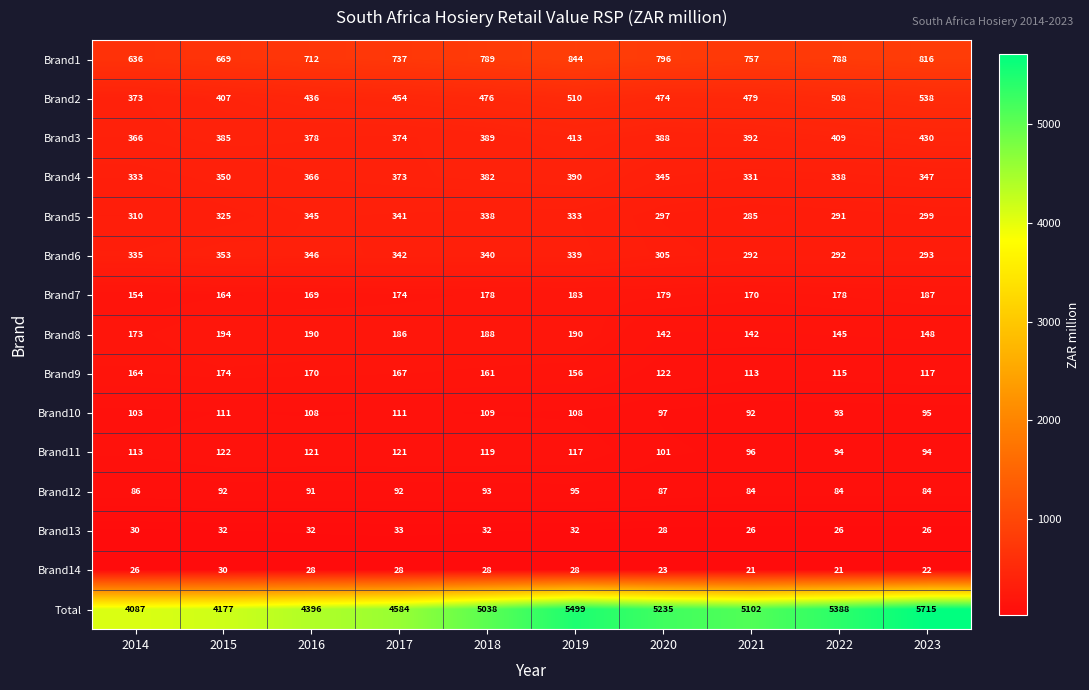

Rank the categories by Total value from lowest to highest.

2014, 2015, 2016, 2017, 2018, 2021, 2020, 2022, 2019, 2023